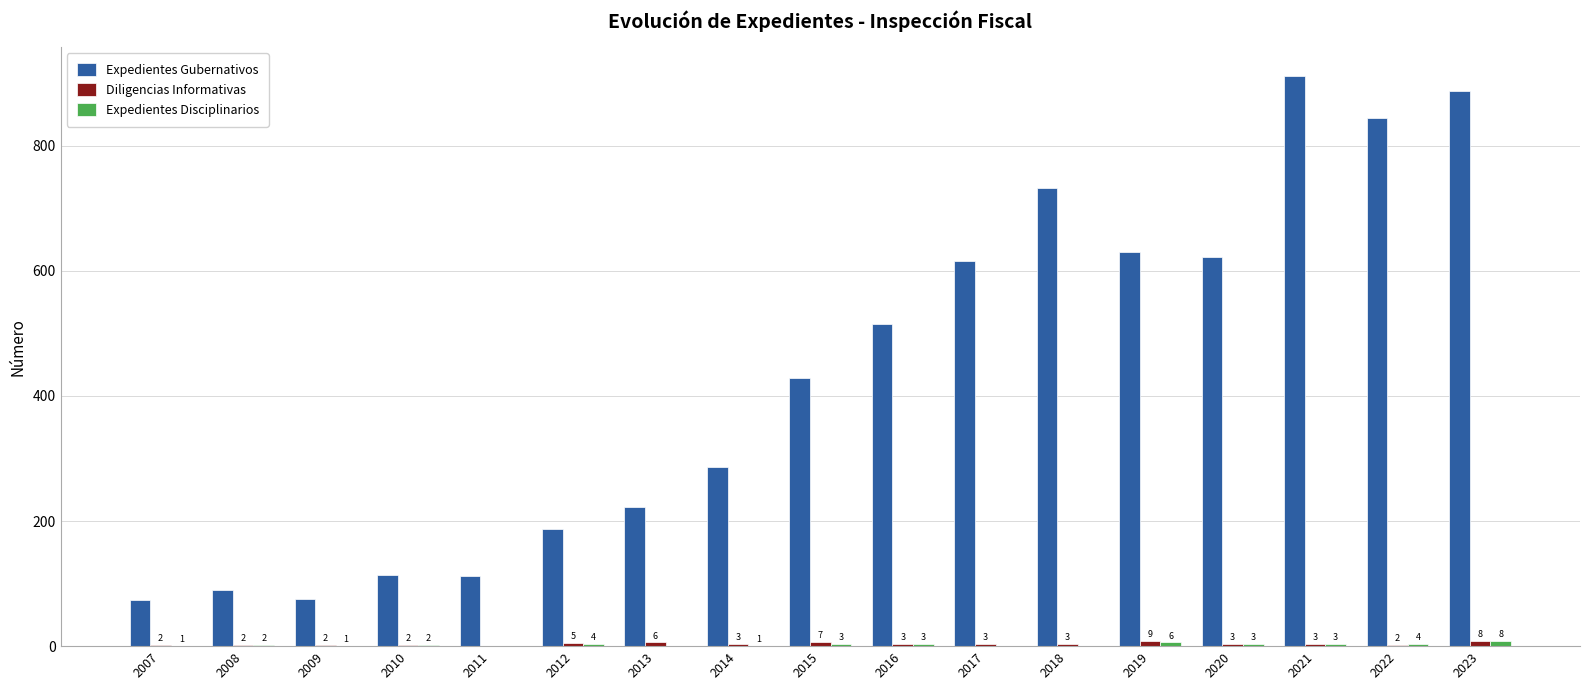

How many data points does each series have?

17